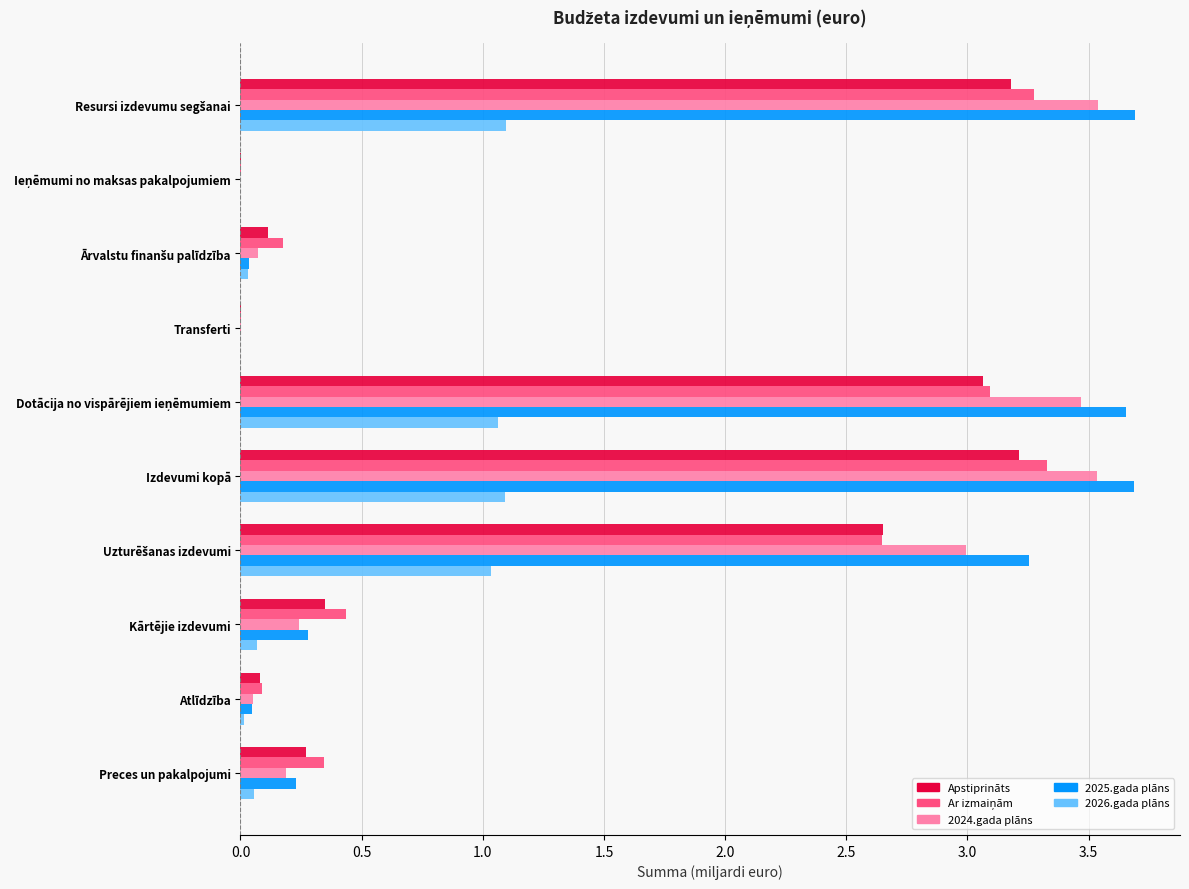

What is the maximum value for 2026.gada plāns?

1.1